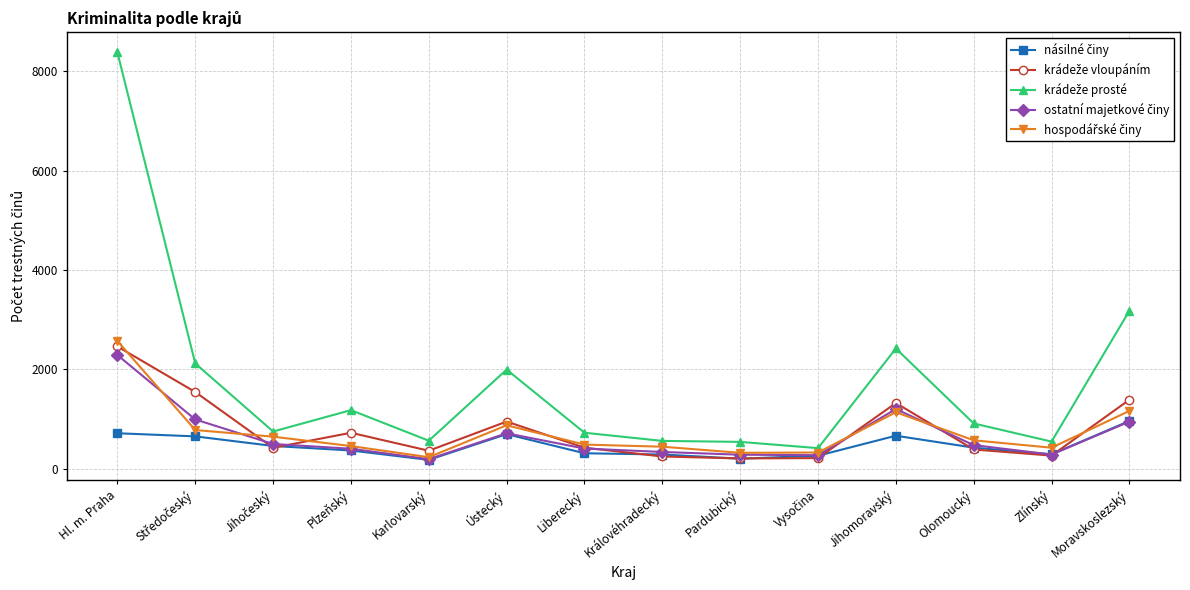

What is the difference between the highest and lowest values at Jihomoravský?

1756